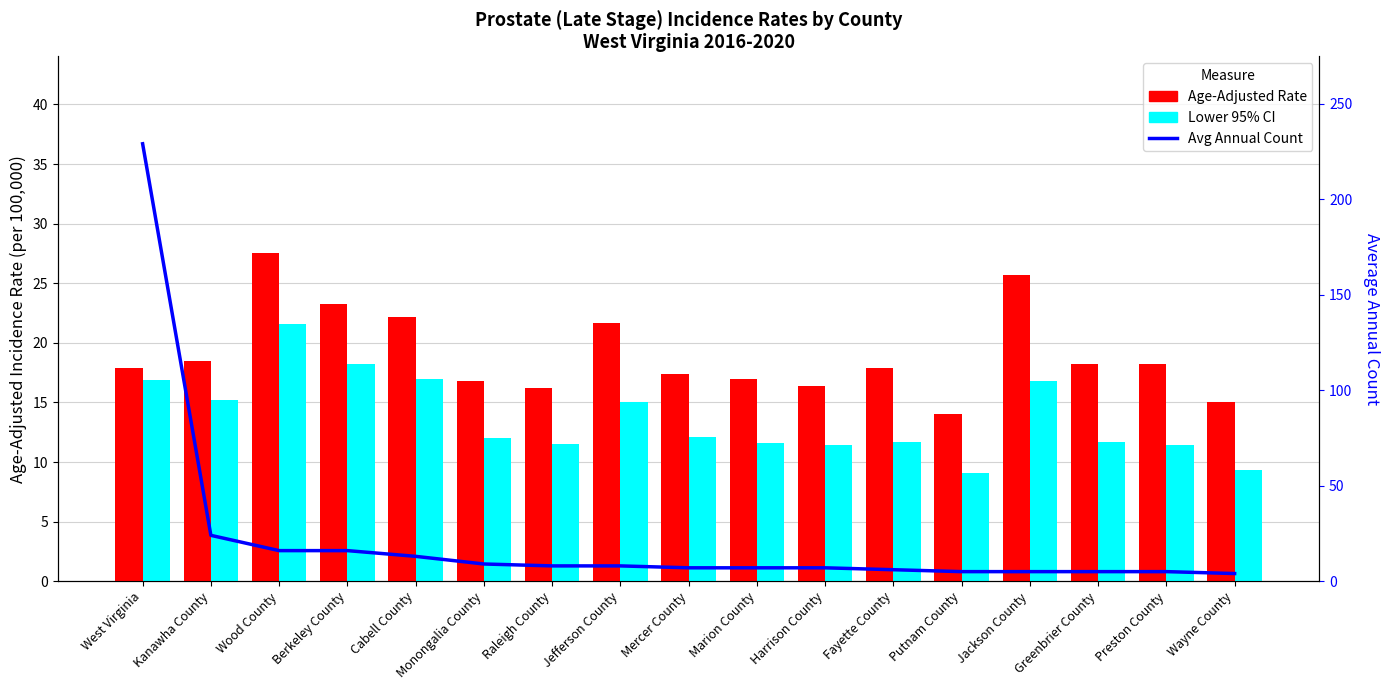

At which label is Lower 95% CI closest to 15?

Jefferson County